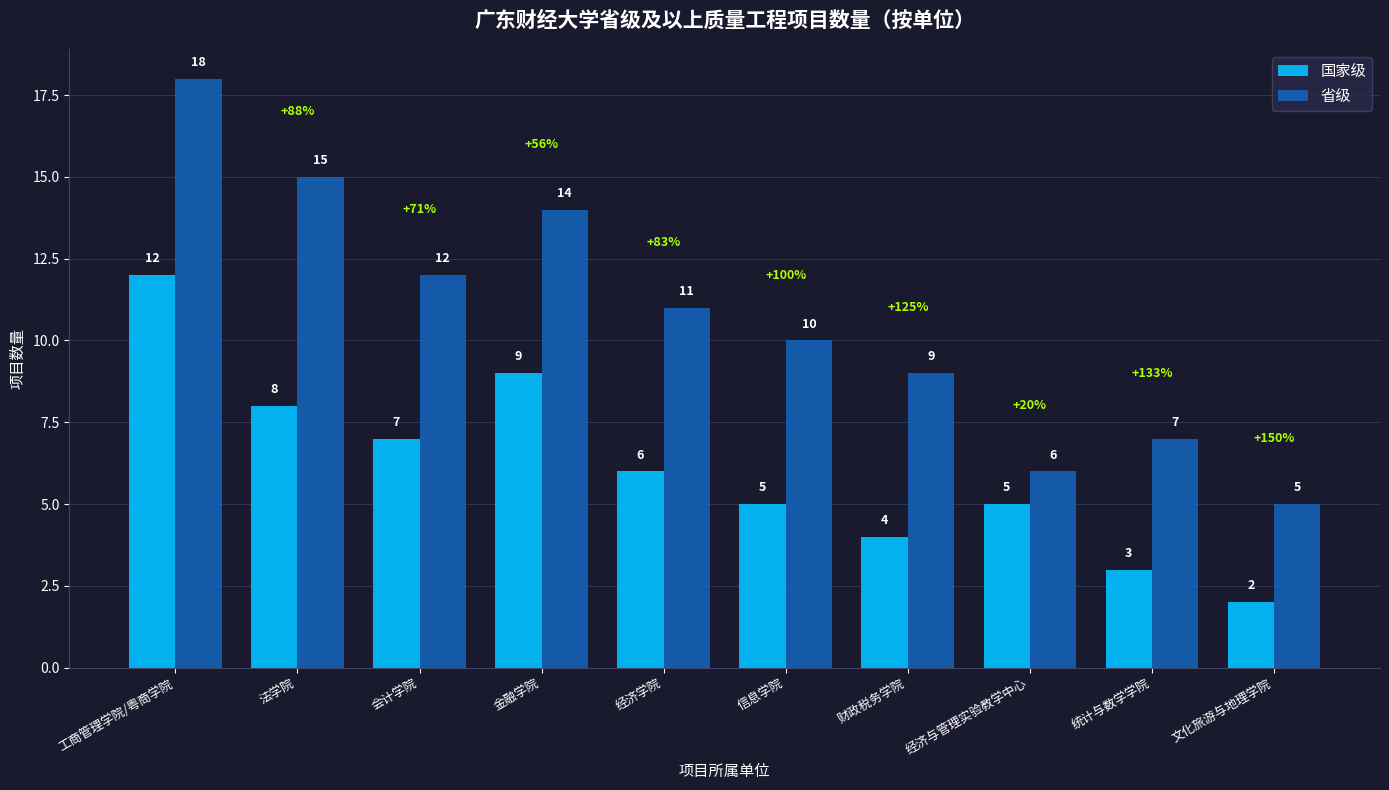

What is the label of the 6th bar from the right?

经济学院